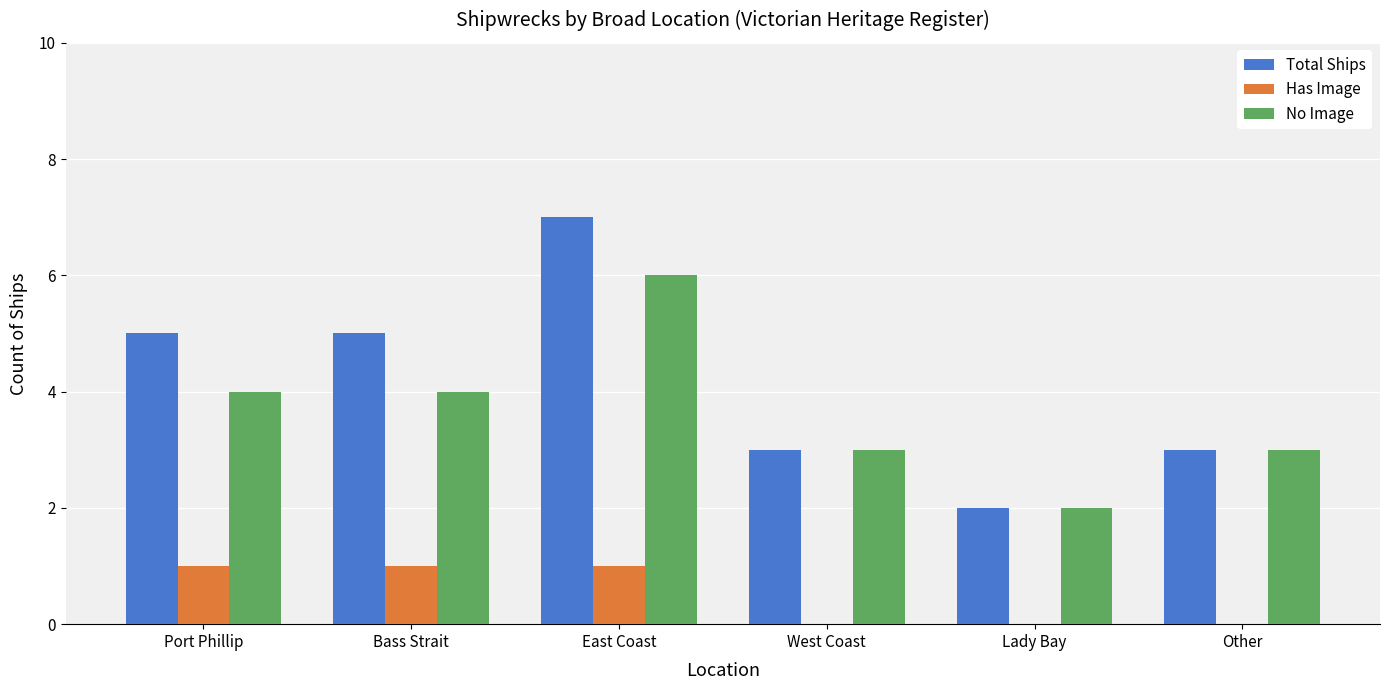

Which category has the highest value in the No Image series?

East Coast